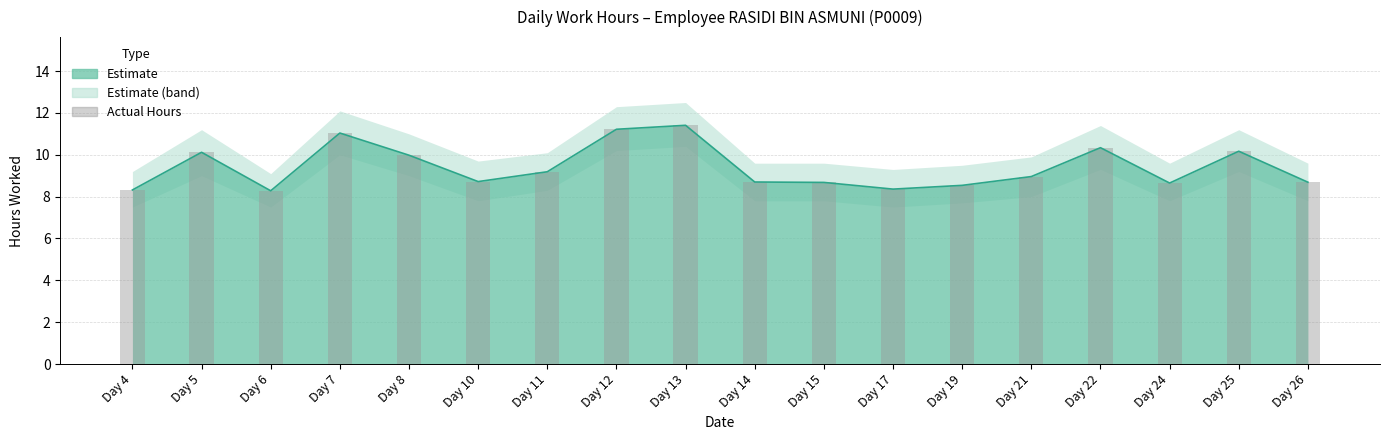

What is the smallest value displayed?

8.3